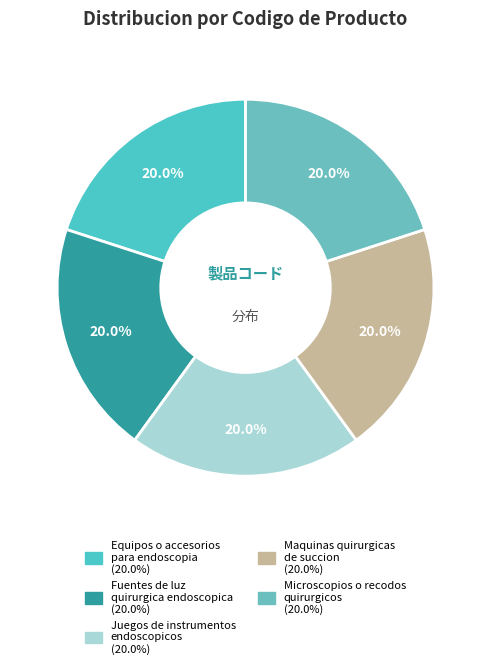

Rank the categories by value from highest to lowest.

Maquinas quirurgicas
de succion, Microscopios o recodos
quirurgicos, Fuentes de luz
quirurgica endoscopica, Equipos o accesorios
para endoscopia, Juegos de instrumentos
endoscopicos